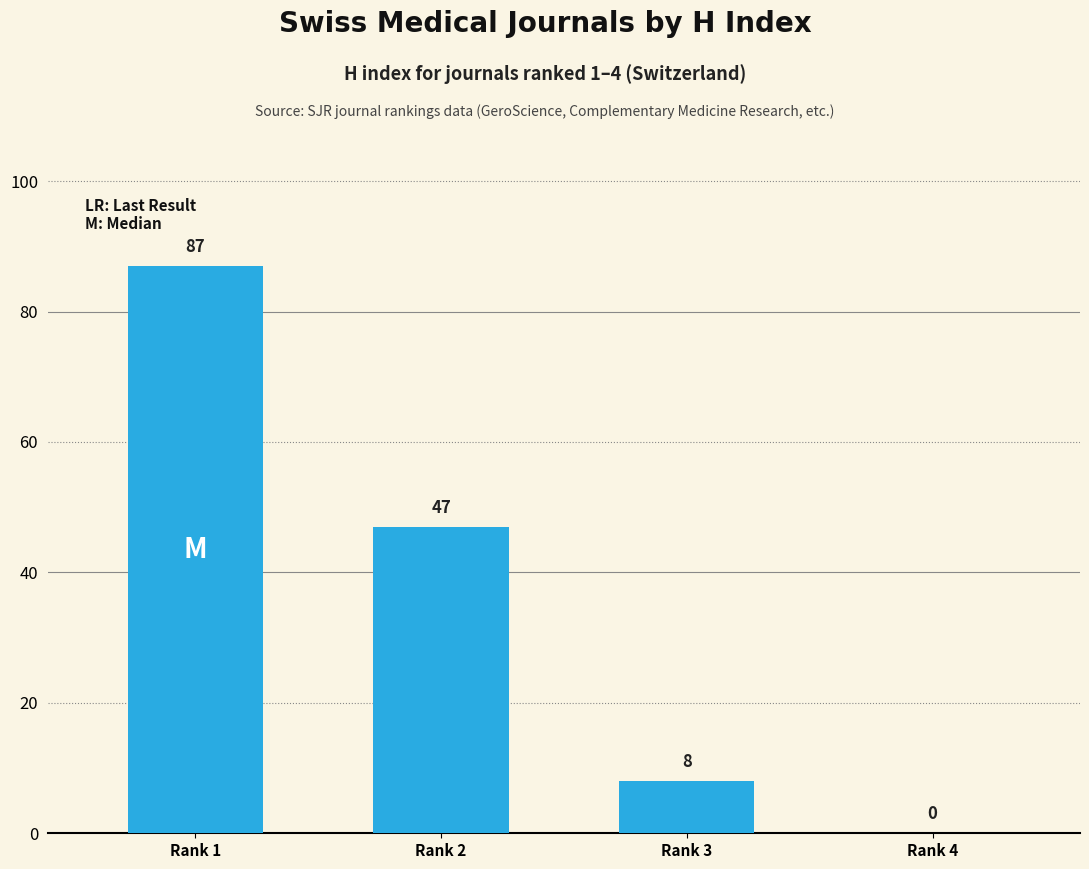

Reading left to right, extract all data points from this chart.

87	47	8	0